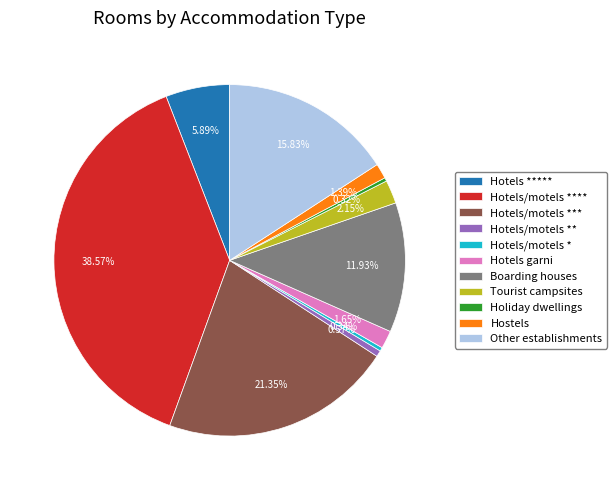

Is Hotels/motels ** the majority of the pie?

No